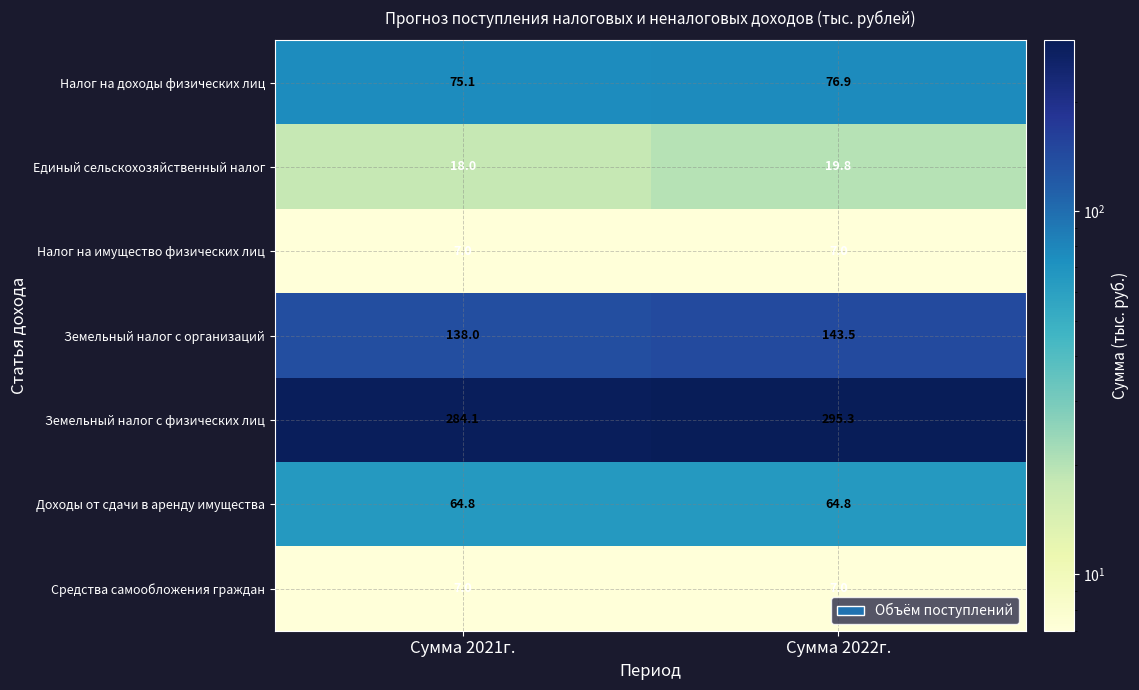

The value of Земельный налог с физических лиц at Сумма 2022г. is 295.3. True or false?

True